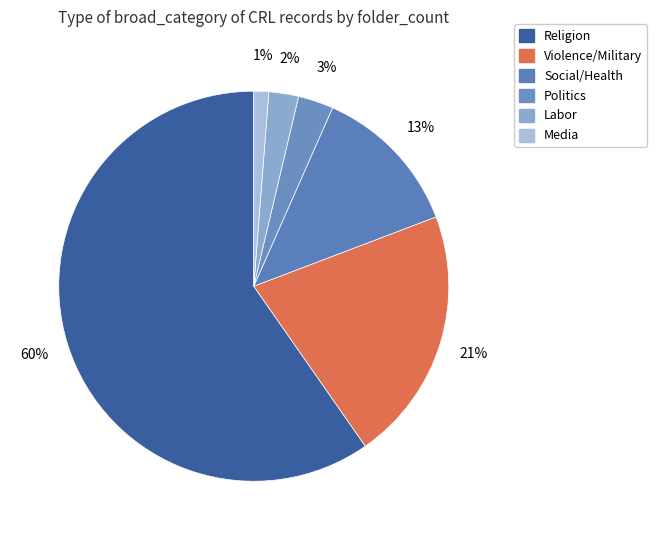

What is the majority slice?

Religion